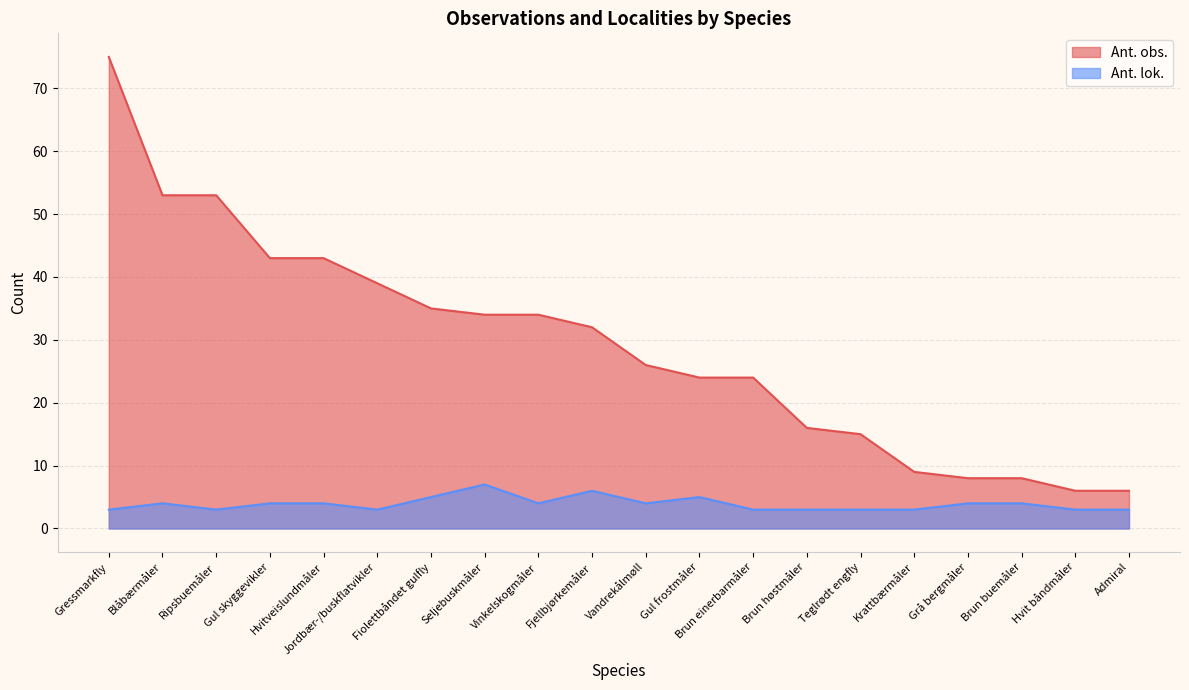

At how many categories does at least one series exceed 14?

15